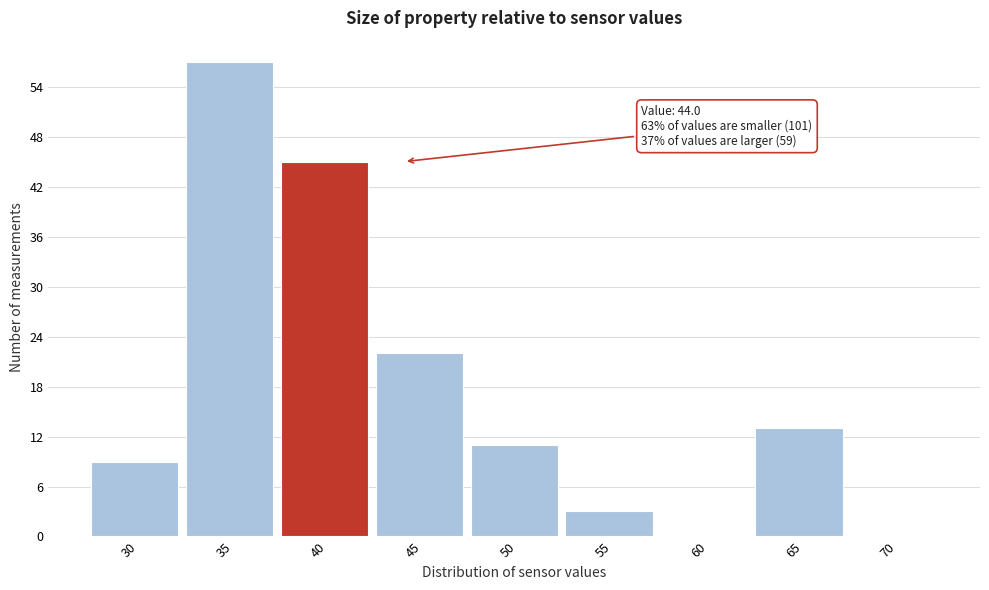

Reading left to right, extract all data points from this chart.

30=9	35=57	40=45	45=22	50=11	55=3	60=0	65=13	70=0